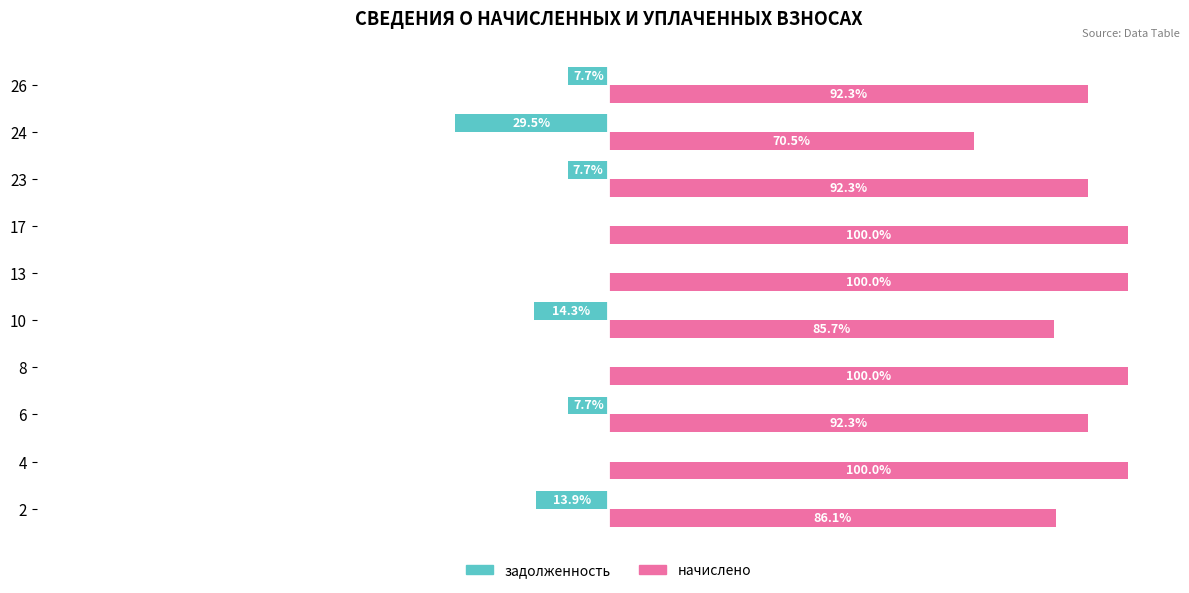

Which series has the largest total across all categories?

начислено